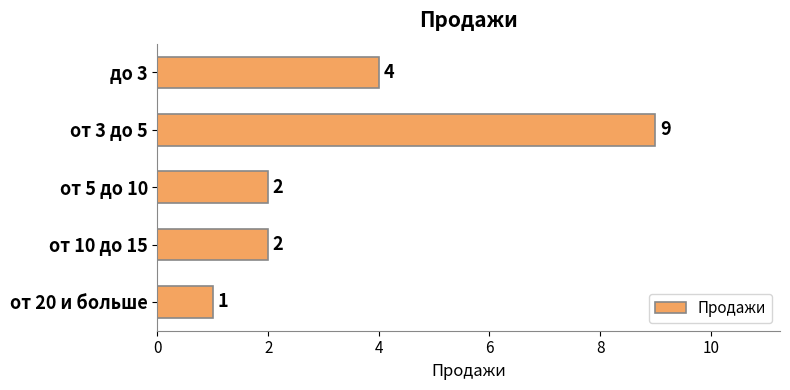

Reading top to bottom, transcribe all the data shown in this chart.

4	9	2	2	1